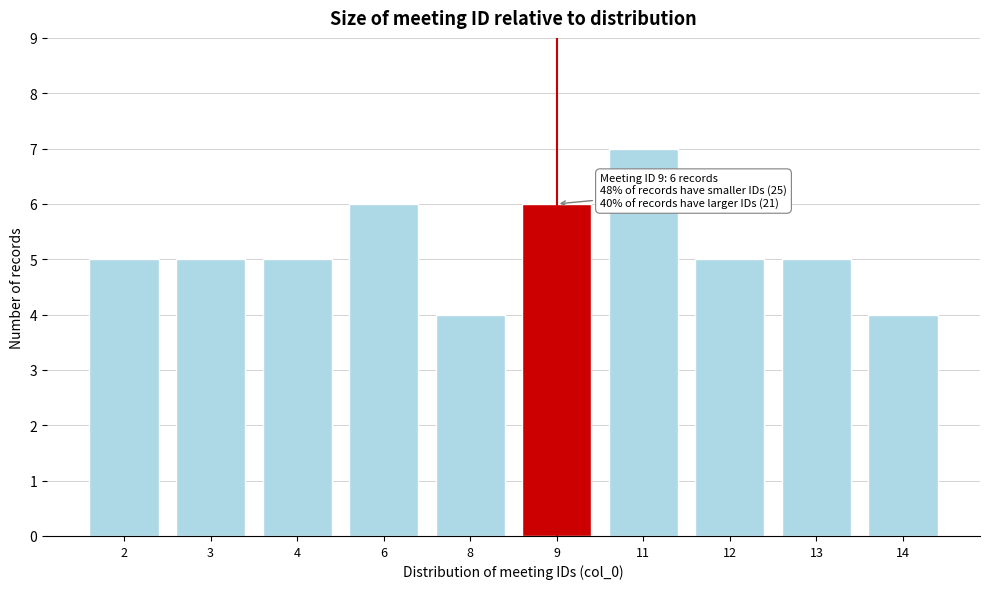

Reading left to right, list all the values displayed in this chart.

5	5	5	6	4	6	7	5	5	4